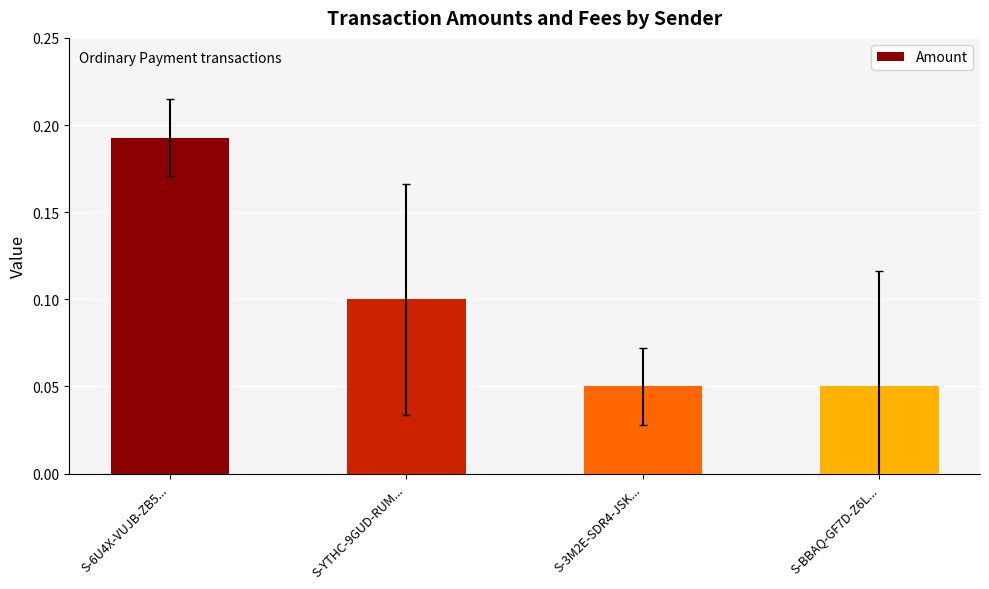

What is the label of the 1st bar from the right?

S-BBAQ-GF7D-Z6L...